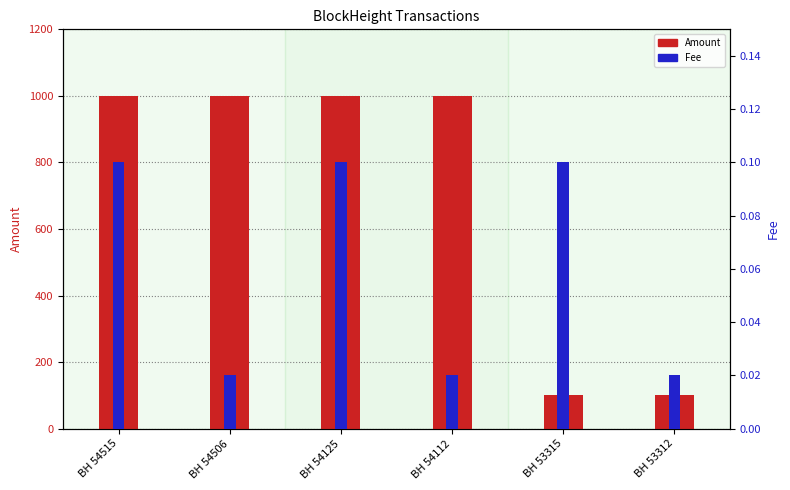

The Amount series shows 530.9 at BH 54112. True or false?

False